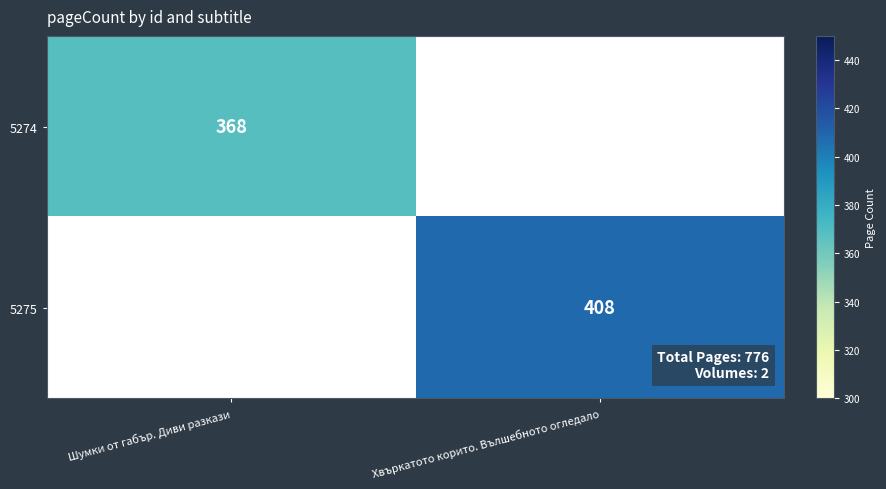

What is the total value across all series at Шумки от габър. Диви разкази?

368